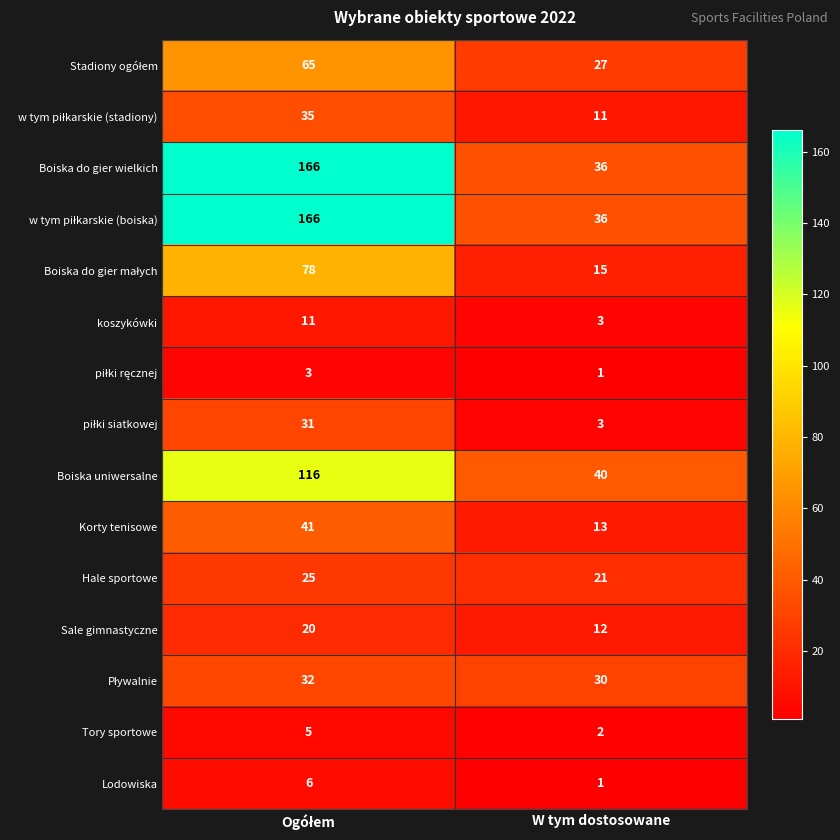

What is the total value across all series at W tym dostosowane?

251